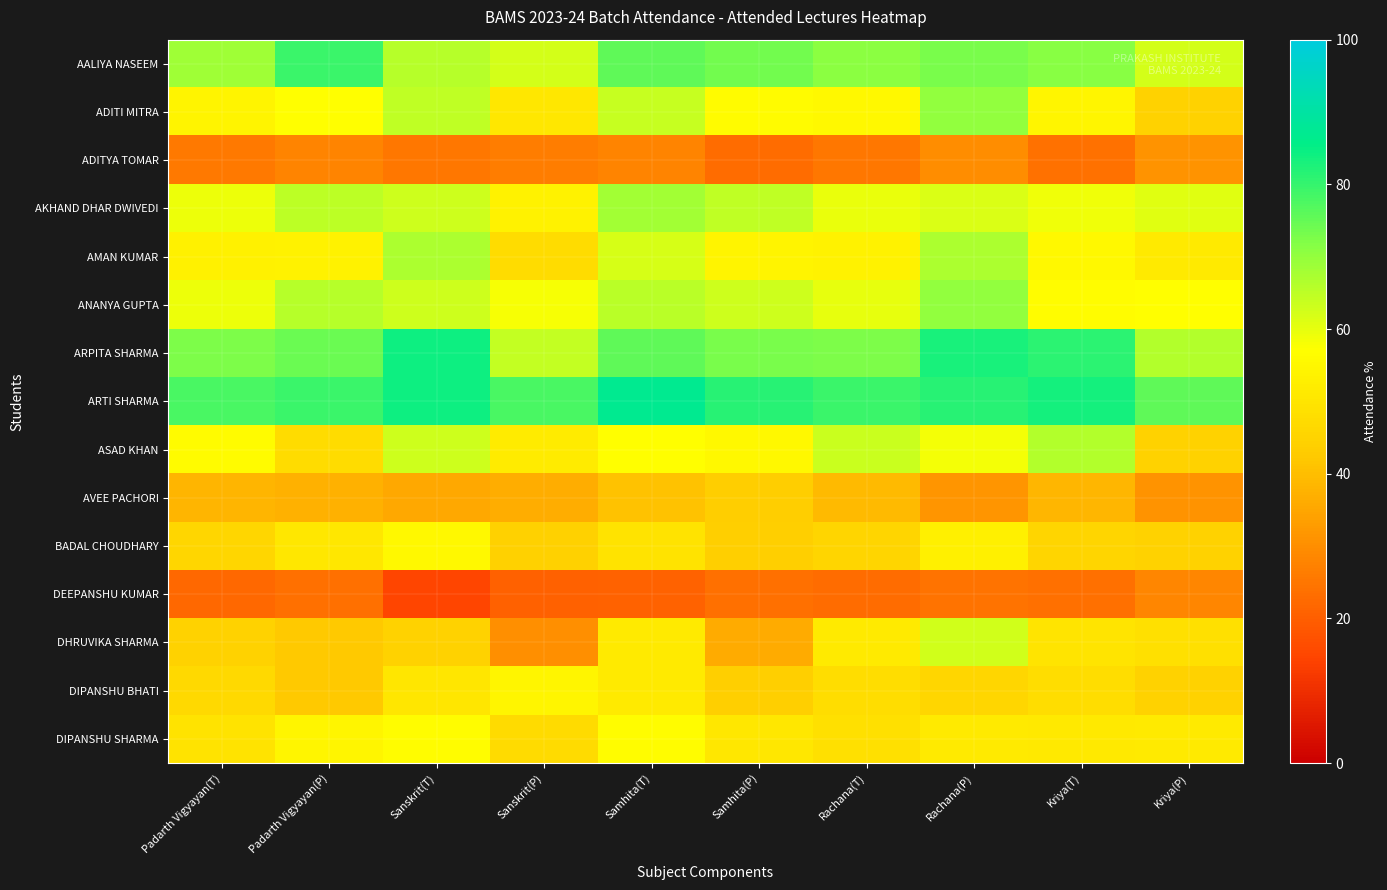

Reading right to left, list all the values displayed in this chart.

AALIYA NASEEM: Kriya(P)=62.2	Kriya(T)=71.2	Rachana(P)=72.9	Rachana(T)=71.1	Samhita(P)=73.7	Samhita(T)=75.7	Sanskrit(P)=62.3	Sanskrit(T)=65.8	Padarth Vigyayan(P)=79.4	Padarth Vigyayan(T)=68.6
ADITI MITRA: Kriya(P)=44.6	Kriya(T)=54.4	Rachana(P)=70.0	Rachana(T)=55.3	Samhita(P)=55.9	Samhita(T)=63.9	Sanskrit(P)=50.6	Sanskrit(T)=64.5	Padarth Vigyayan(P)=56.7	Padarth Vigyayan(T)=54.3
ADITYA TOMAR: Kriya(P)=31.1	Kriya(T)=24.2	Rachana(P)=30.0	Rachana(T)=25.1	Samhita(P)=23.0	Samhita(T)=27.8	Sanskrit(P)=26.5	Sanskrit(T)=25.0	Padarth Vigyayan(P)=27.8	Padarth Vigyayan(T)=25.7
AKHAND DHAR DWIVEDI: Kriya(P)=60.8	Kriya(T)=58.6	Rachana(P)=61.4	Rachana(T)=59.6	Samhita(P)=64.5	Samhita(T)=68.1	Sanskrit(P)=53.7	Sanskrit(T)=63.2	Padarth Vigyayan(P)=64.9	Padarth Vigyayan(T)=59.0
AMAN KUMAR: Kriya(P)=51.4	Kriya(T)=55.3	Rachana(P)=67.1	Rachana(T)=53.6	Samhita(P)=53.9	Samhita(T)=61.8	Sanskrit(P)=47.5	Sanskrit(T)=67.1	Padarth Vigyayan(P)=53.6	Padarth Vigyayan(T)=53.3
ANANYA GUPTA: Kriya(P)=56.8	Kriya(T)=56.3	Rachana(P)=70.0	Rachana(T)=60.0	Samhita(P)=63.2	Samhita(T)=65.3	Sanskrit(P)=58.0	Sanskrit(T)=63.2	Padarth Vigyayan(P)=66.0	Padarth Vigyayan(T)=59.0
ARPITA SHARMA: Kriya(P)=66.2	Kriya(T)=80.9	Rachana(P)=82.9	Rachana(T)=72.3	Samhita(P)=73.0	Samhita(T)=75.7	Sanskrit(P)=64.2	Sanskrit(T)=84.2	Padarth Vigyayan(P)=74.2	Padarth Vigyayan(T)=72.4
ARTI SHARMA: Kriya(P)=75.7	Kriya(T)=83.3	Rachana(P)=81.4	Rachana(T)=79.6	Samhita(P)=81.6	Samhita(T)=86.8	Sanskrit(P)=77.8	Sanskrit(T)=84.2	Padarth Vigyayan(P)=79.4	Padarth Vigyayan(T)=78.1
ASAD KHAN: Kriya(P)=44.6	Kriya(T)=66.0	Rachana(P)=58.6	Rachana(T)=63.4	Samhita(P)=55.3	Samhita(T)=56.9	Sanskrit(P)=51.9	Sanskrit(T)=63.2	Padarth Vigyayan(P)=47.4	Padarth Vigyayan(T)=56.2
AVEE PACHORI: Kriya(P)=31.1	Kriya(T)=38.6	Rachana(P)=31.4	Rachana(T)=39.1	Samhita(P)=43.4	Samhita(T)=41.0	Sanskrit(P)=36.4	Sanskrit(T)=35.5	Padarth Vigyayan(P)=37.1	Padarth Vigyayan(T)=38.1
BADAL CHOUDHARY: Kriya(P)=44.6	Kriya(T)=45.6	Rachana(P)=52.9	Rachana(T)=45.5	Samhita(P)=44.1	Samhita(T)=49.3	Sanskrit(P)=44.4	Sanskrit(T)=55.3	Padarth Vigyayan(P)=50.5	Padarth Vigyayan(T)=45.7
DEEPANSHU KUMAR: Kriya(P)=28.4	Kriya(T)=23.7	Rachana(P)=24.3	Rachana(T)=23.0	Samhita(P)=23.7	Samhita(T)=20.8	Sanskrit(P)=20.4	Sanskrit(T)=14.5	Padarth Vigyayan(P)=23.7	Padarth Vigyayan(T)=21.9
DHRUVIKA SHARMA: Kriya(P)=48.6	Kriya(T)=49.8	Rachana(P)=62.9	Rachana(T)=51.5	Samhita(P)=36.2	Samhita(T)=51.4	Sanskrit(P)=30.2	Sanskrit(T)=44.7	Padarth Vigyayan(P)=42.3	Padarth Vigyayan(T)=44.8
DIPANSHU BHATI: Kriya(P)=44.6	Kriya(T)=47.9	Rachana(P)=45.7	Rachana(T)=47.7	Samhita(P)=44.1	Samhita(T)=51.4	Sanskrit(P)=54.3	Sanskrit(T)=50.0	Padarth Vigyayan(P)=42.3	Padarth Vigyayan(T)=46.7
DIPANSHU SHARMA: Kriya(P)=51.4	Kriya(T)=51.2	Rachana(P)=51.4	Rachana(T)=48.5	Samhita(P)=50.7	Samhita(T)=56.2	Sanskrit(P)=46.9	Sanskrit(T)=56.6	Padarth Vigyayan(P)=54.6	Padarth Vigyayan(T)=49.5